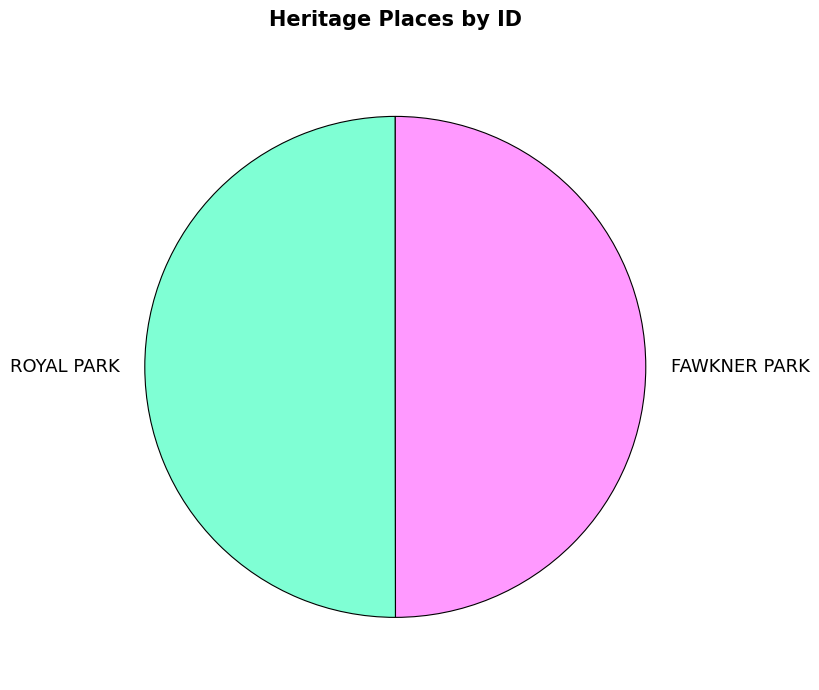

What is the ratio of the value at ROYAL PARK to the value at FAWKNER PARK?

1.0